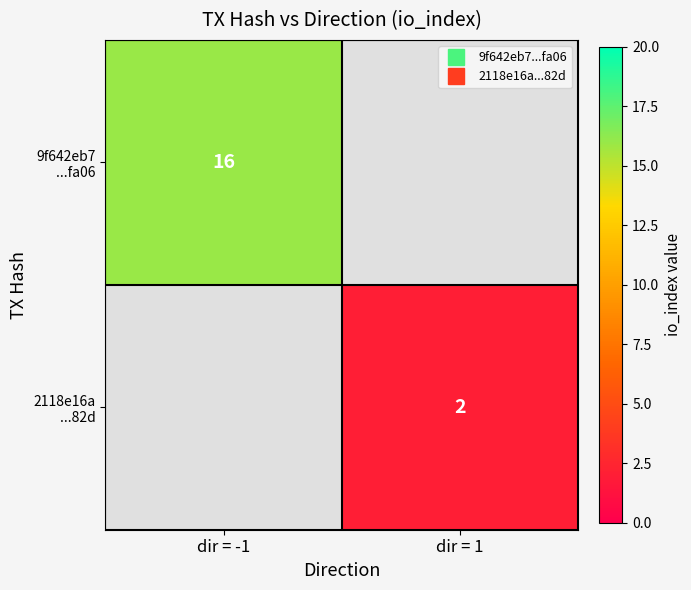

Which series has the largest range (max minus min)?

9f642eb7 ...fa06